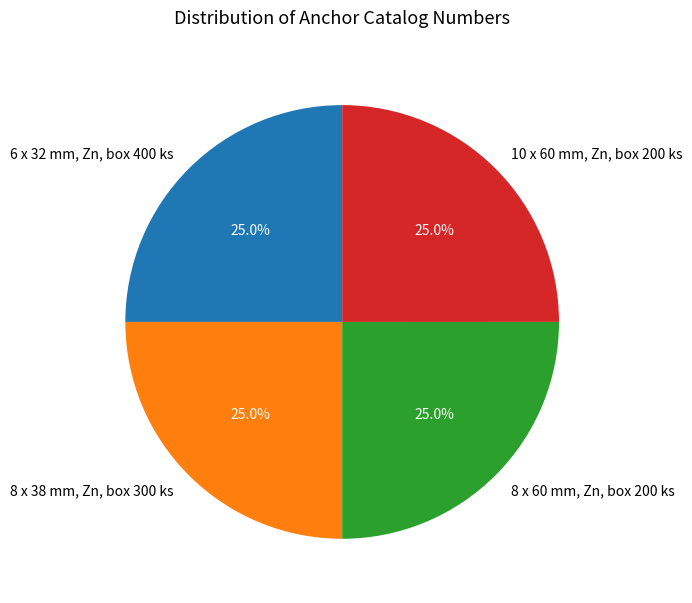

What is the total percentage of 8 x 60 mm, Zn, box 200 ks and 6 x 32 mm, Zn, box 400 ks?

50.0%